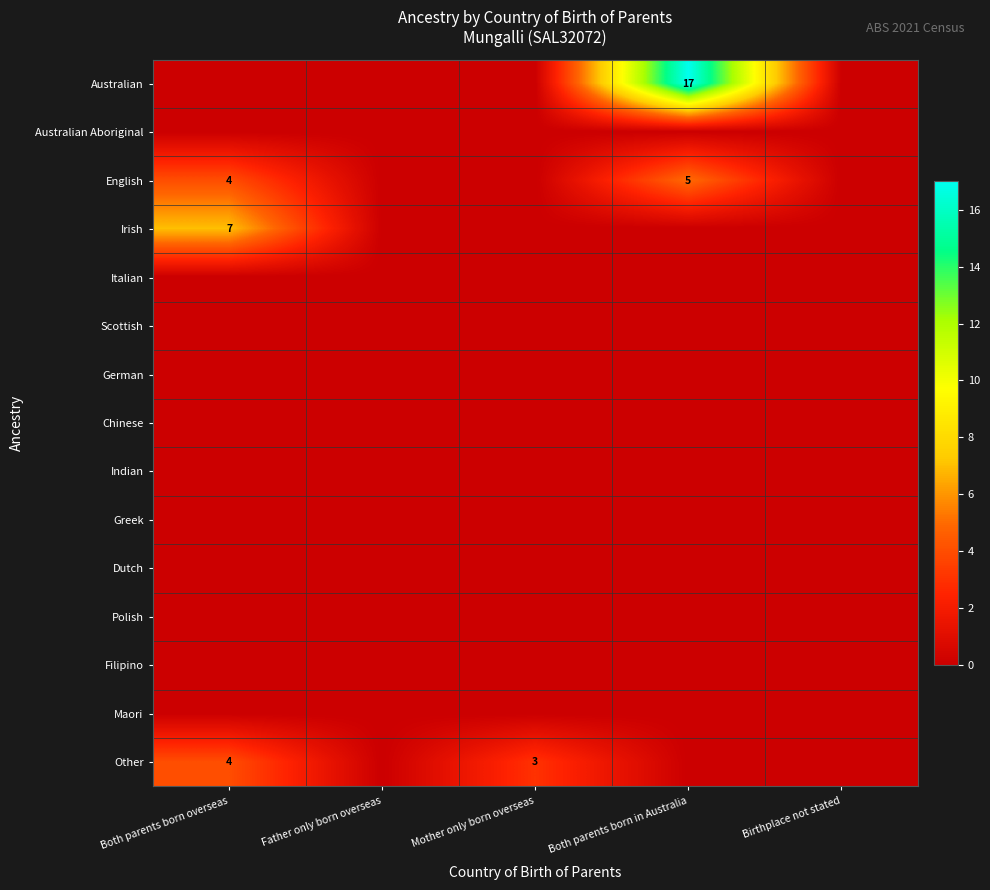

Between Both parents born overseas and Mother only born overseas, which series saw the biggest shift?

Irish